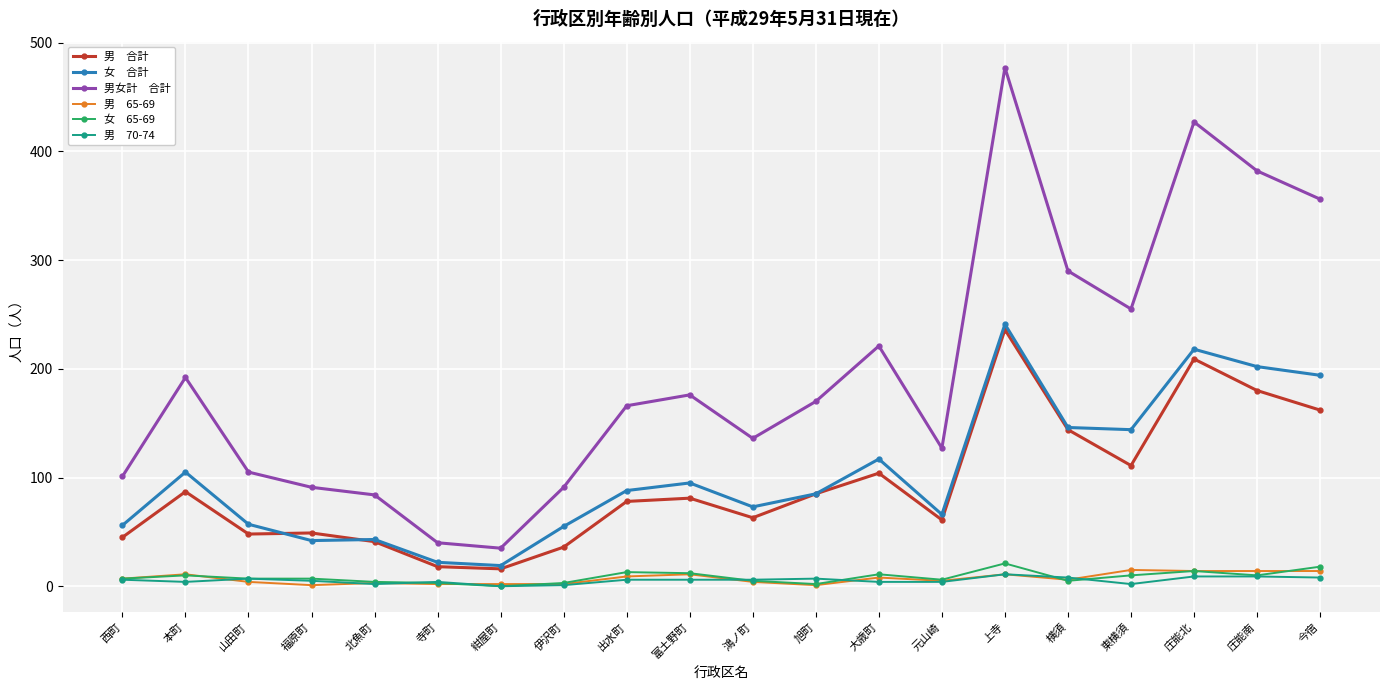

What is the label of the 5th point from the left?

北魚町